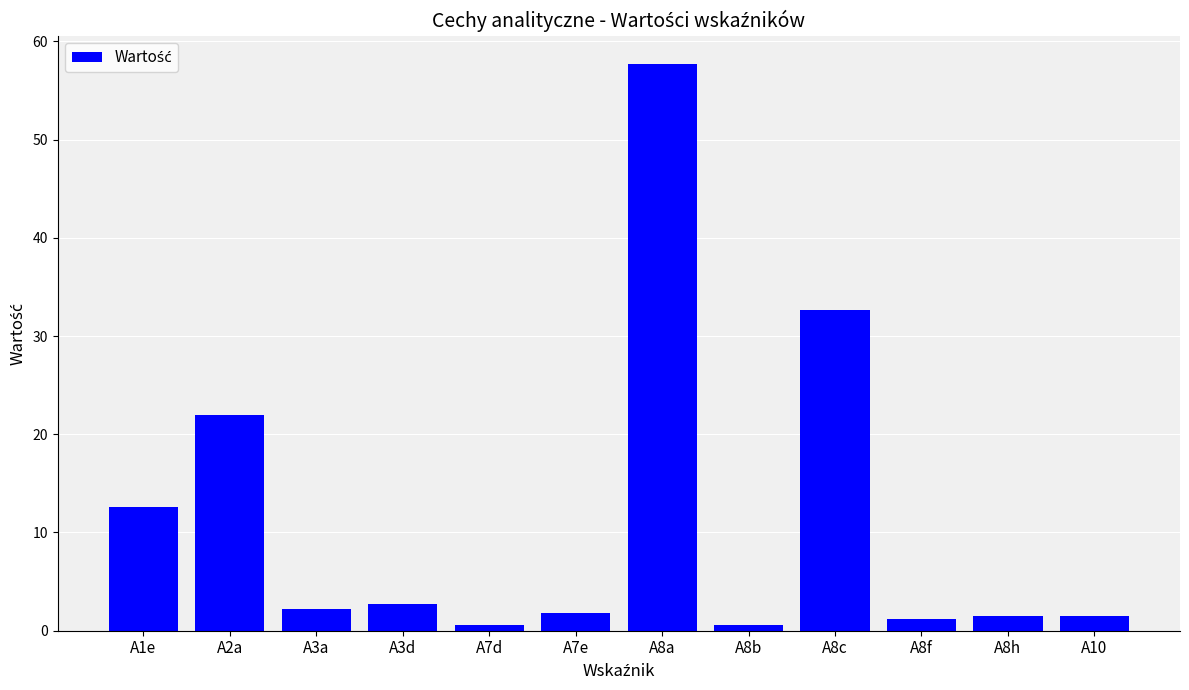

The chart shows a value of 0.6 at A7d. True or false?

True